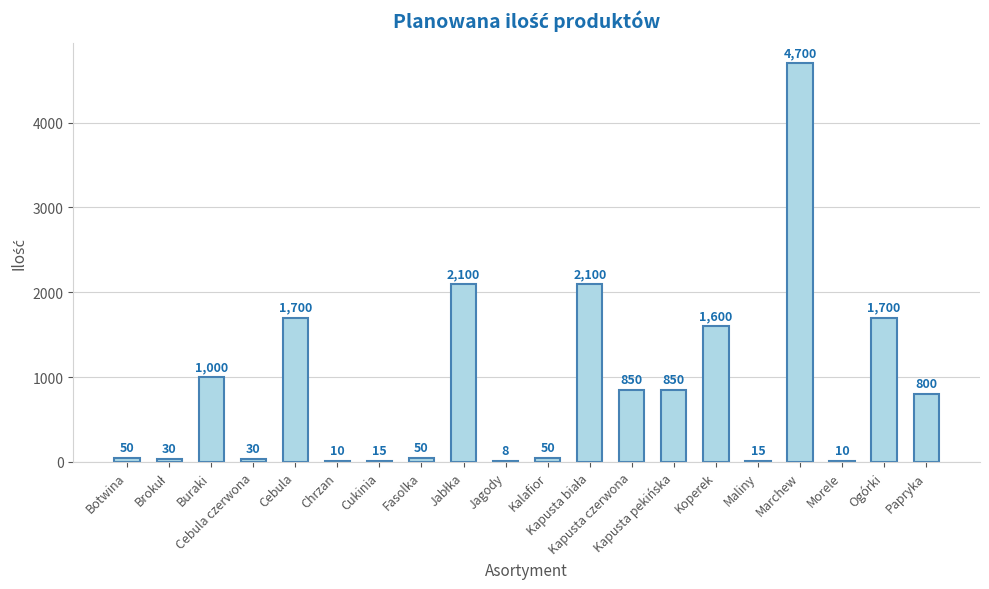

Where does the data first go above 800?

Buraki